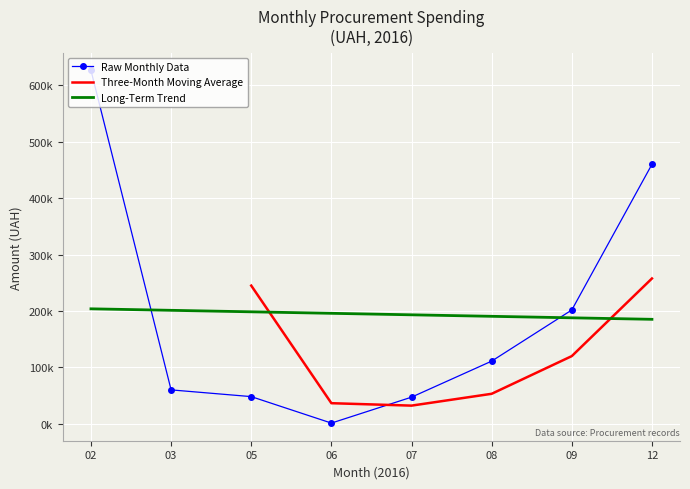

Which has a higher value, 25.05.2016 or 01.07.2016?

25.05.2016